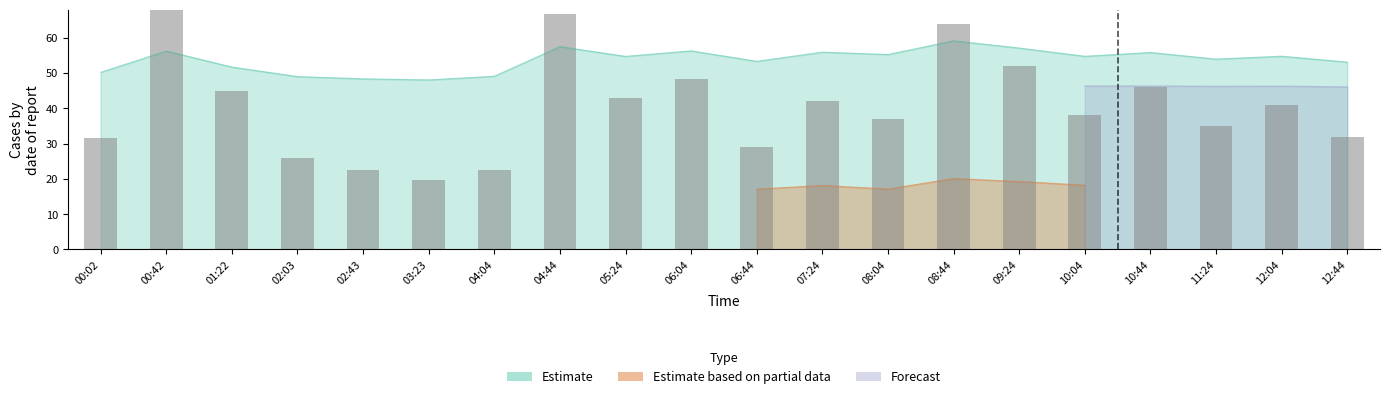

Reading left to right, list all the values displayed in this chart.

31.6	74.0	45.0	26.0	22.4	19.6	22.4	66.6	43.0	48.4	29.0	42.0	37.0	64.0	52.0	38.0	46.0	35.0	41.0	32.0